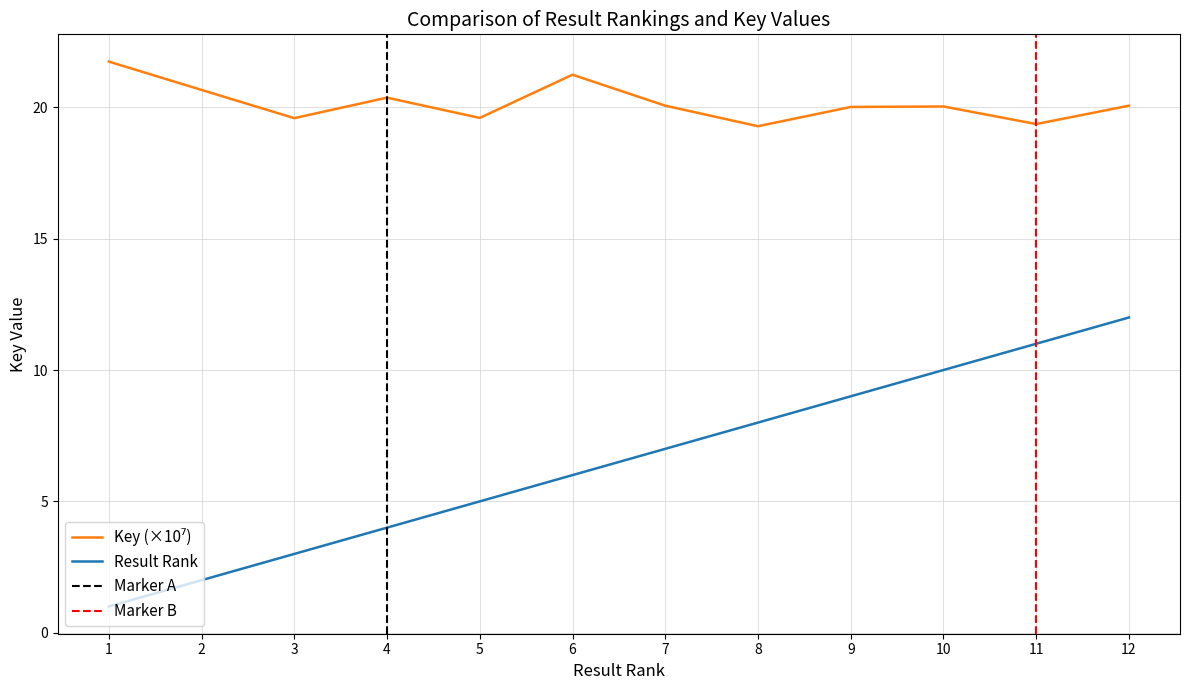

Is the value of Result at 9 greater than the value of Key at 1?

No